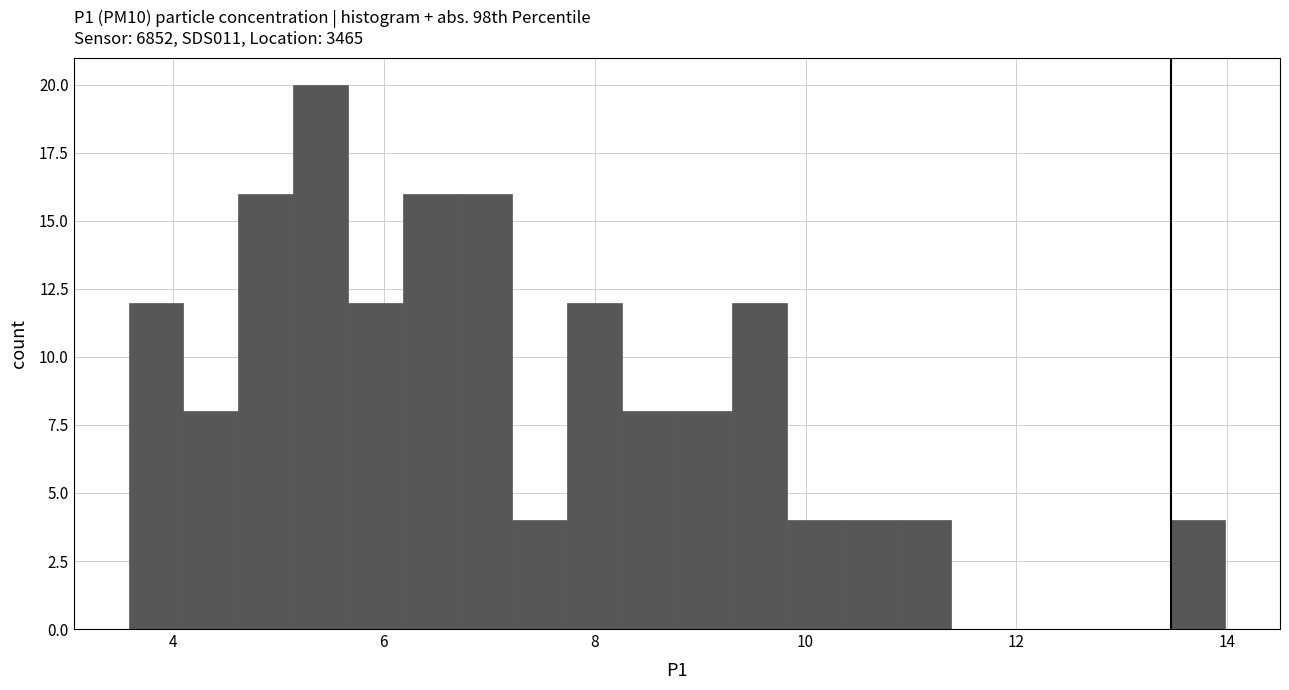

Around what value on the x-axis is the tallest bar? Give the approximate position of its centre, as read against the axis.

5.4